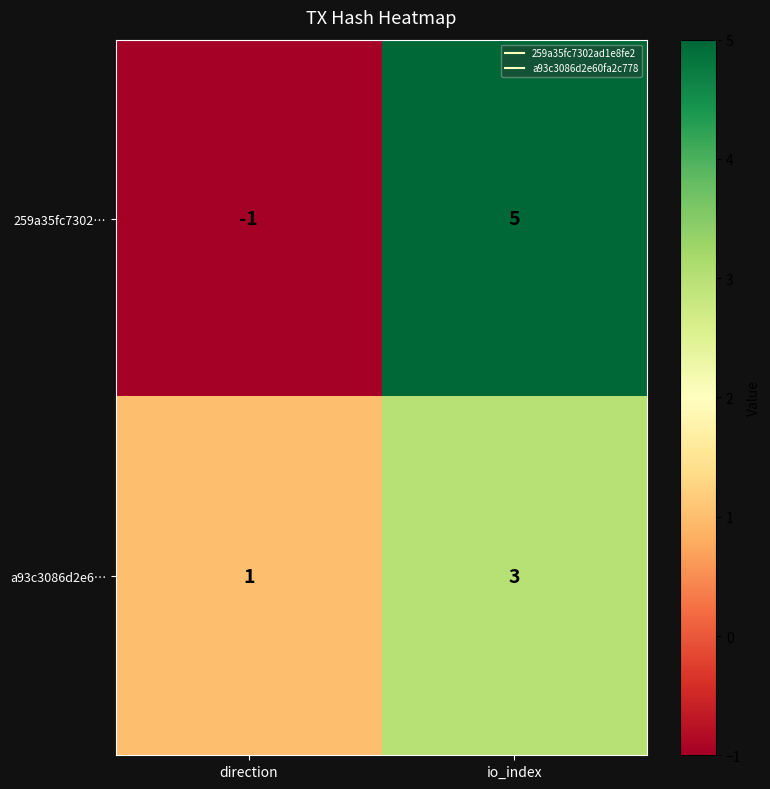

At which category does the chart reach its peak across all series?

io_index